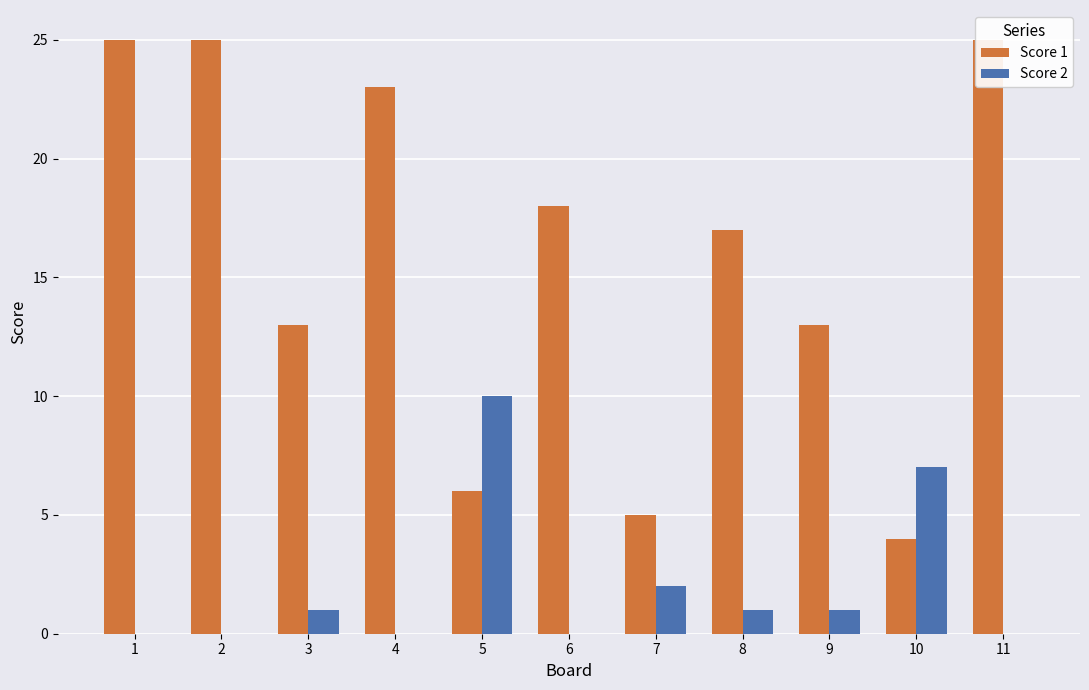

What is the sum of all Score 2 values?

22